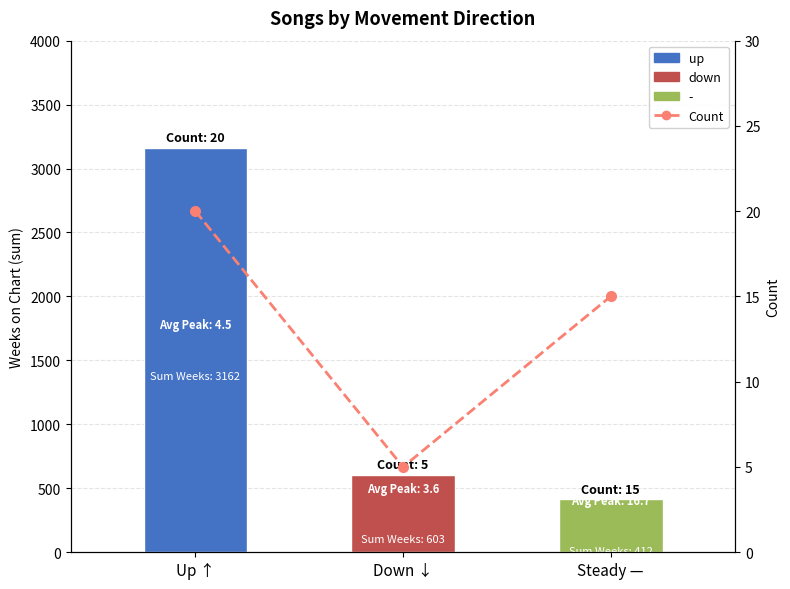

Approximately how many times larger is the value at Up ↑ compared to Steady —?

1.3